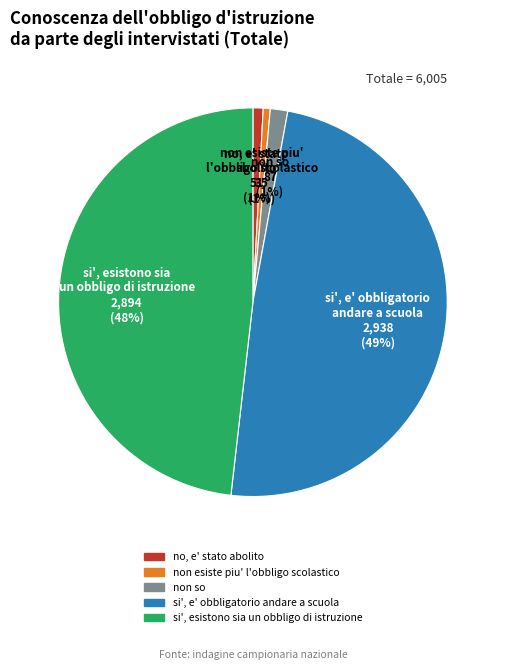

Which has a higher value, non so or si', esistono sia un obbligo di istruzione?

si', esistono sia un obbligo di istruzione